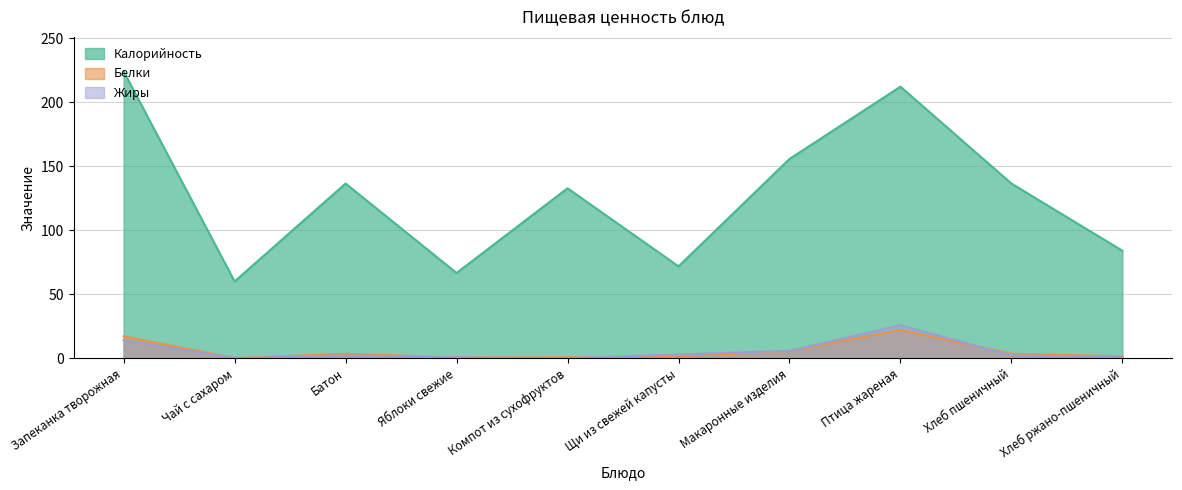

What is the difference between the second highest and minimum values in the Жиры series?

14.1